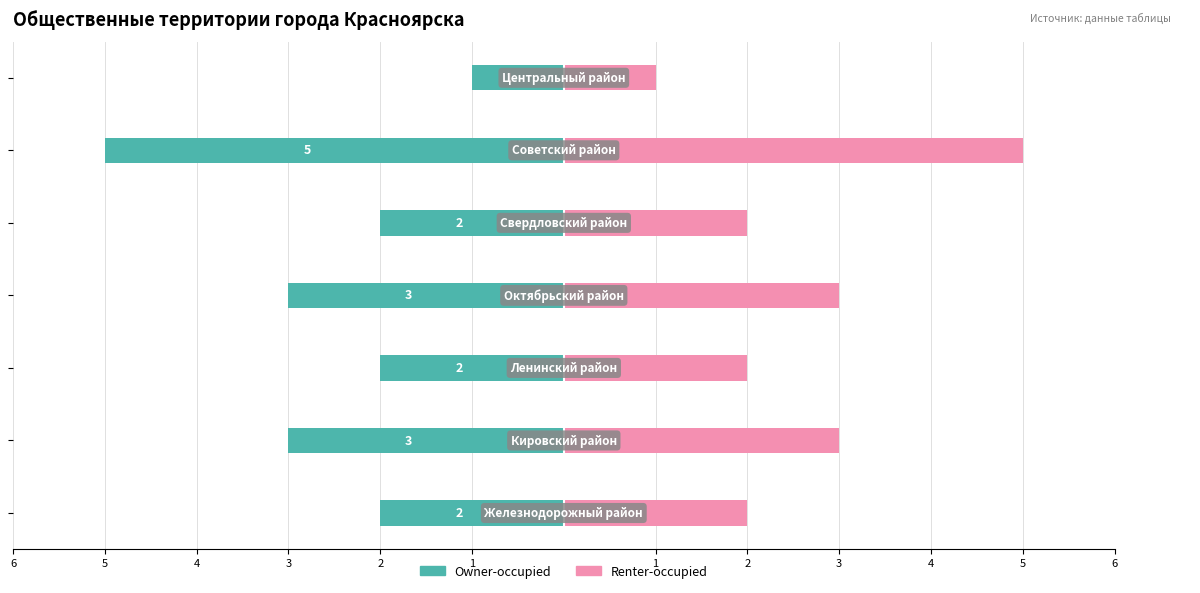

How many bars are there in each group?

2